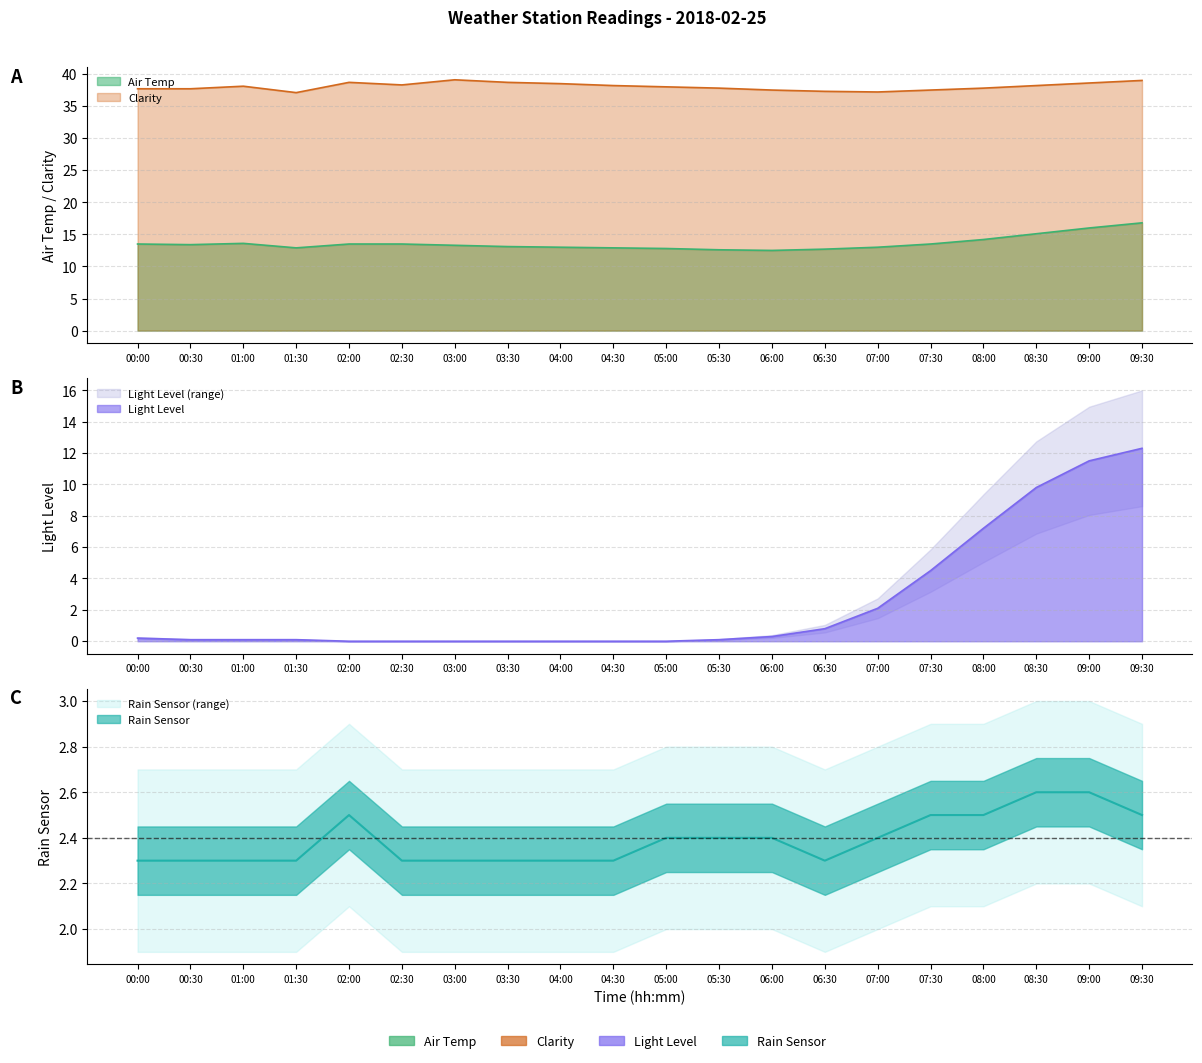

How many times do Rain Sensor and Light Level cross each other?

1